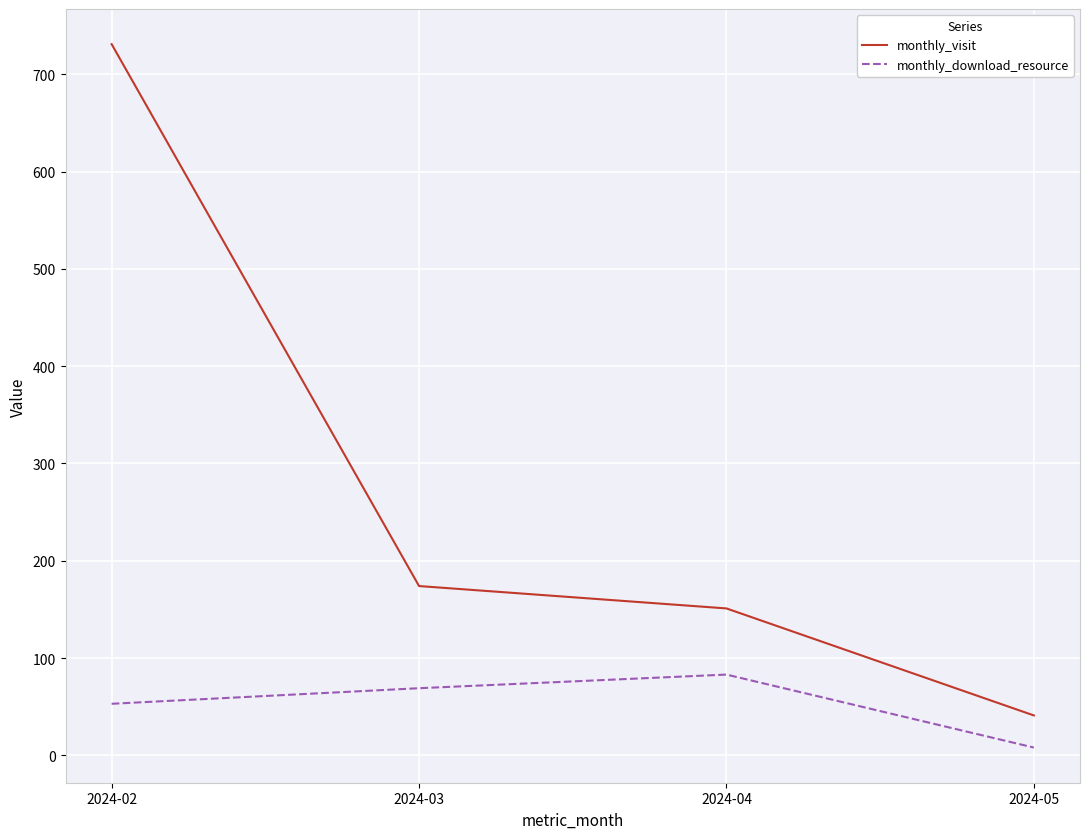

What is the minimum value shown in the chart?

8